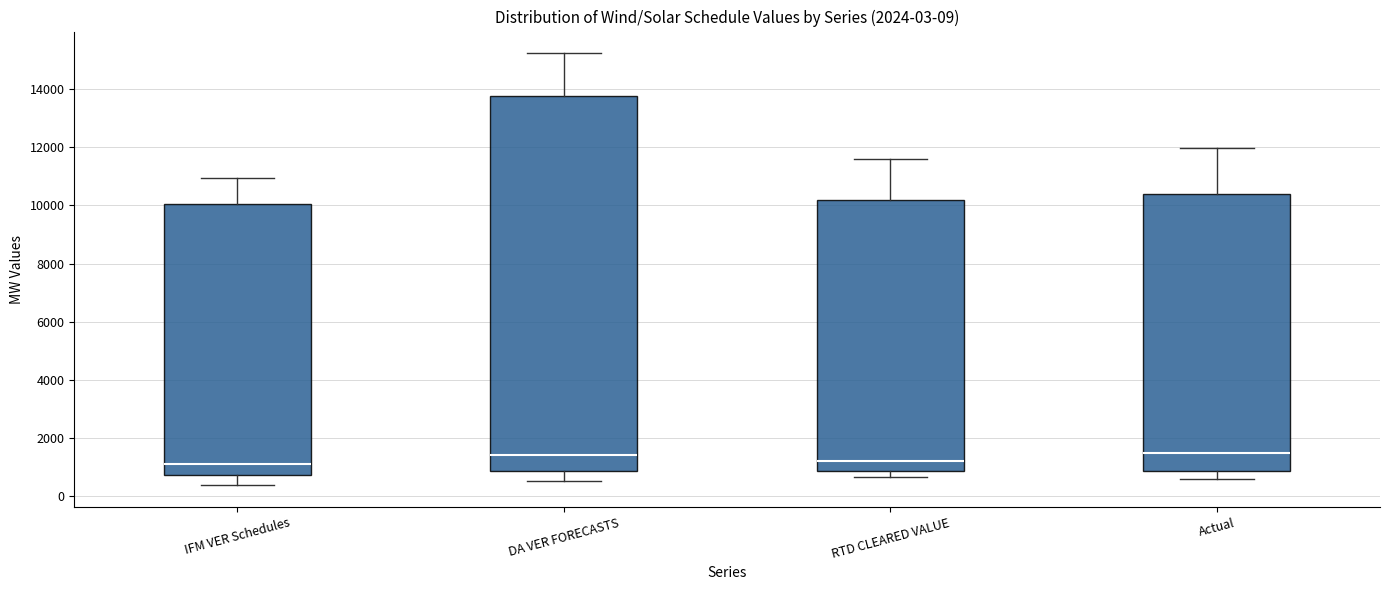

Which box is the tallest, from its lower edge to its upper edge?

DA VER FORECASTS